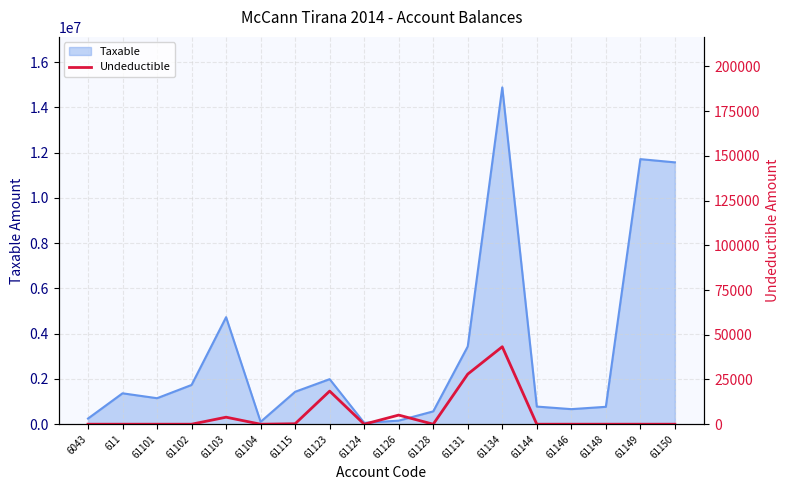

Does the chart display data point markers on the line(s)?

No